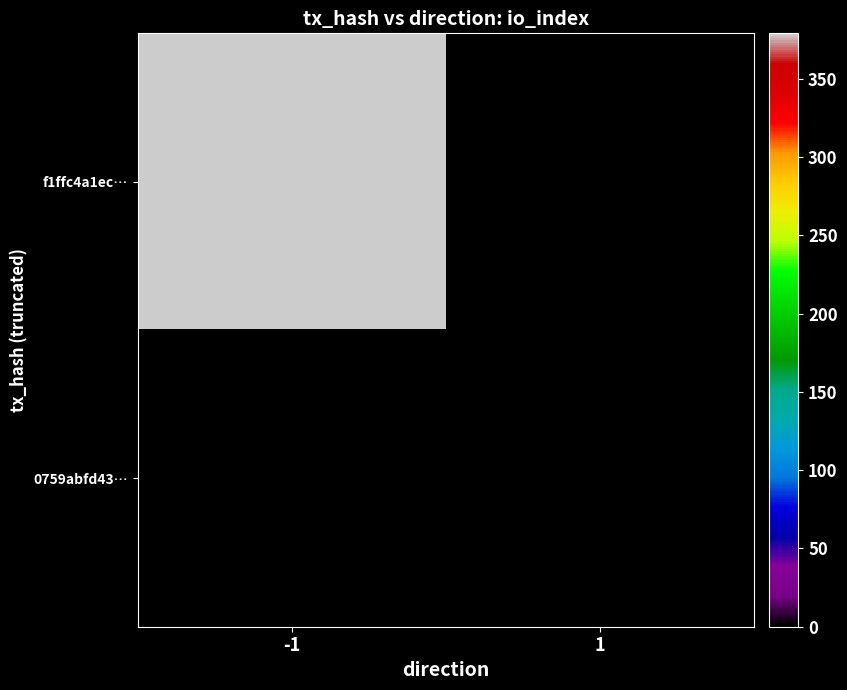

Which series has the largest total across all categories?

f1ffc4a1ec…